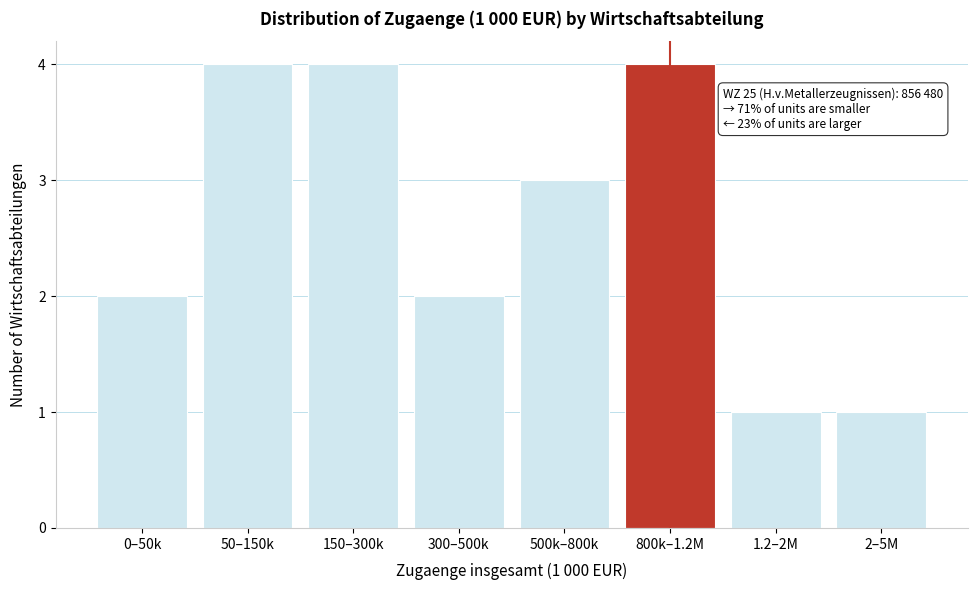

Reading left to right, what are all the values shown in this chart?

0–50k=2	50–150k=4	150–300k=4	300–500k=2	500k–800k=3	800k–1.2M=4	1.2–2M=1	2–5M=1